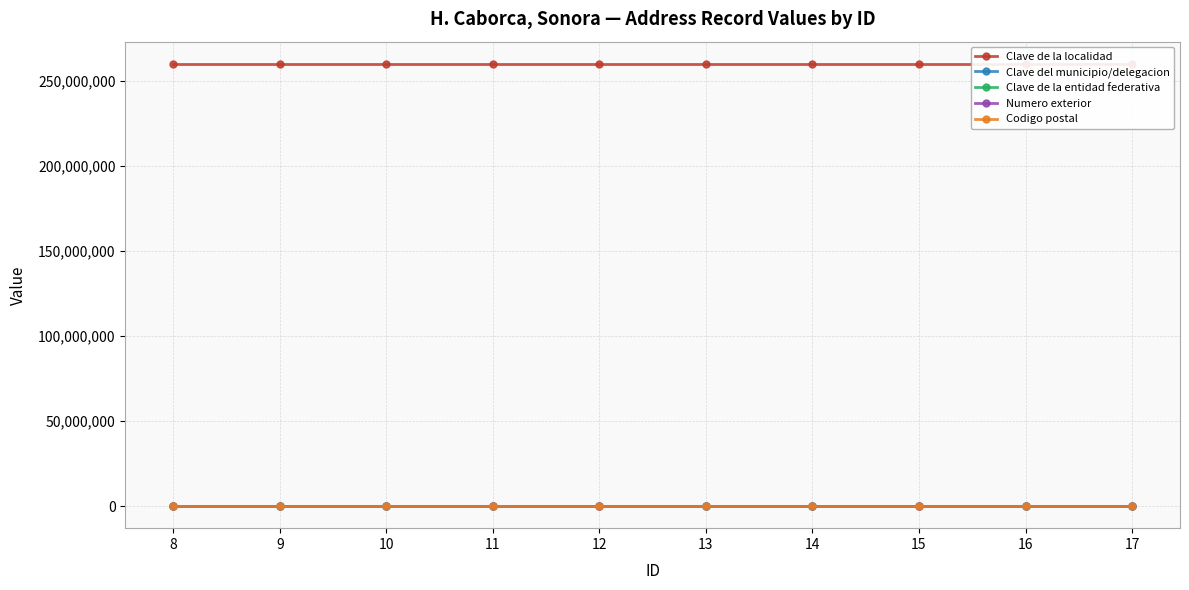

At which label is Codigo postal closest to 83600?

8